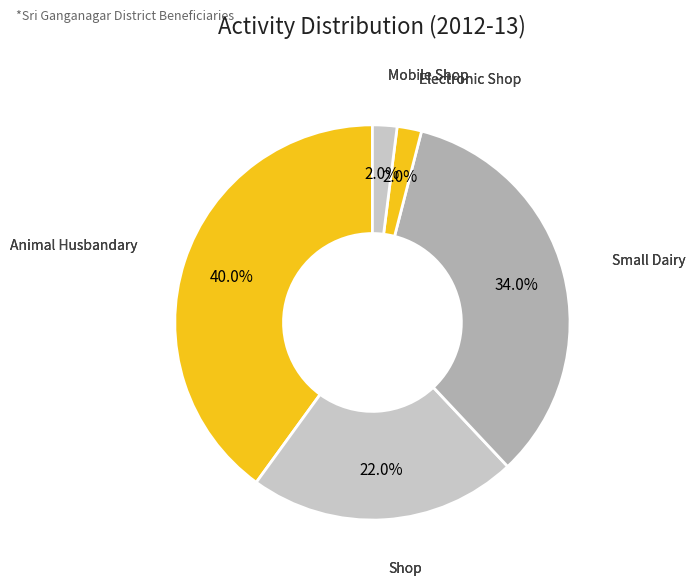

To the nearest percent, what is the average slice percentage?

20%